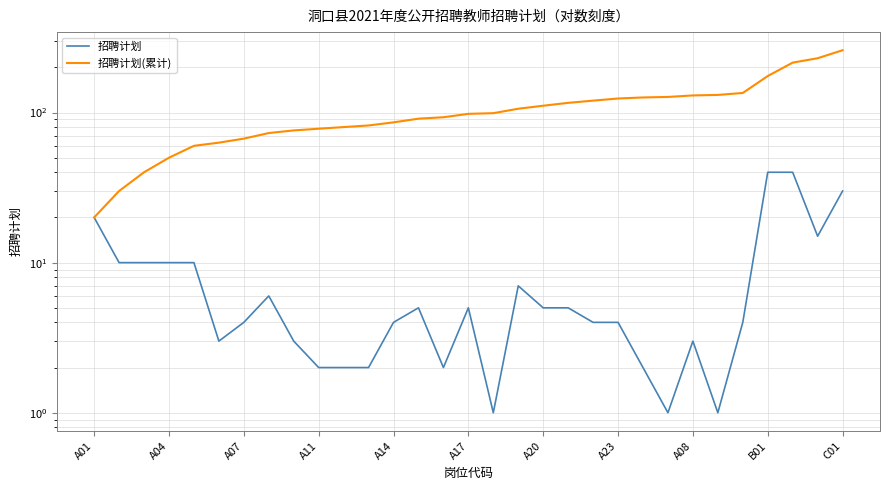

The 招聘计划(累计) series shows 210 at 26. True or false?

False